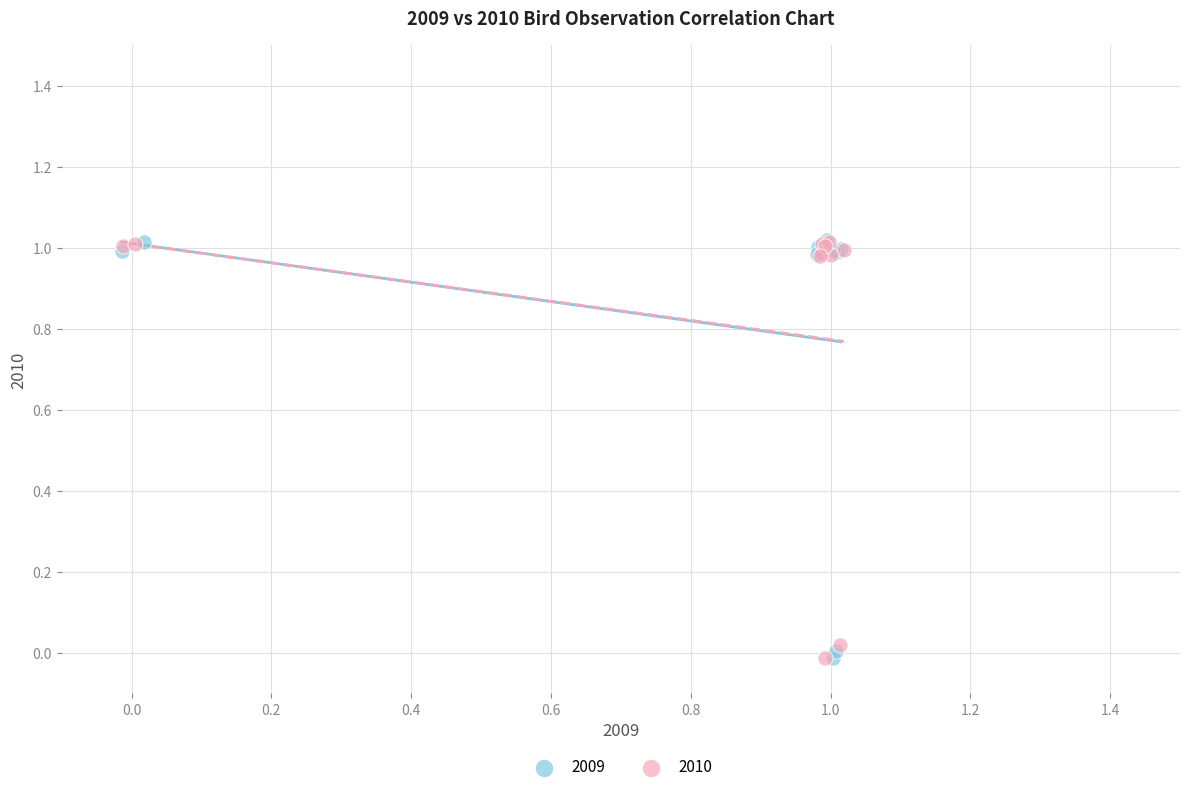

What are all the series names shown in the legend?

2009, 2010